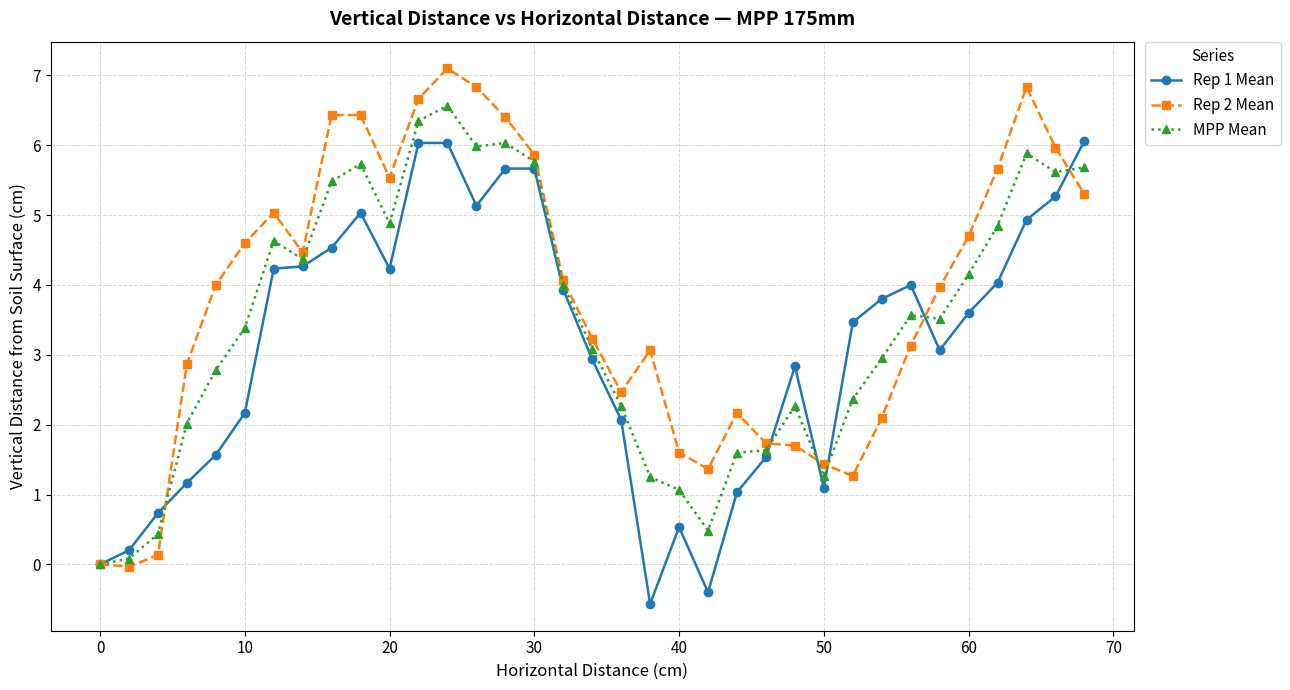

What is the difference between the maximum and minimum values in the Rep 1 Mean series?

6.6